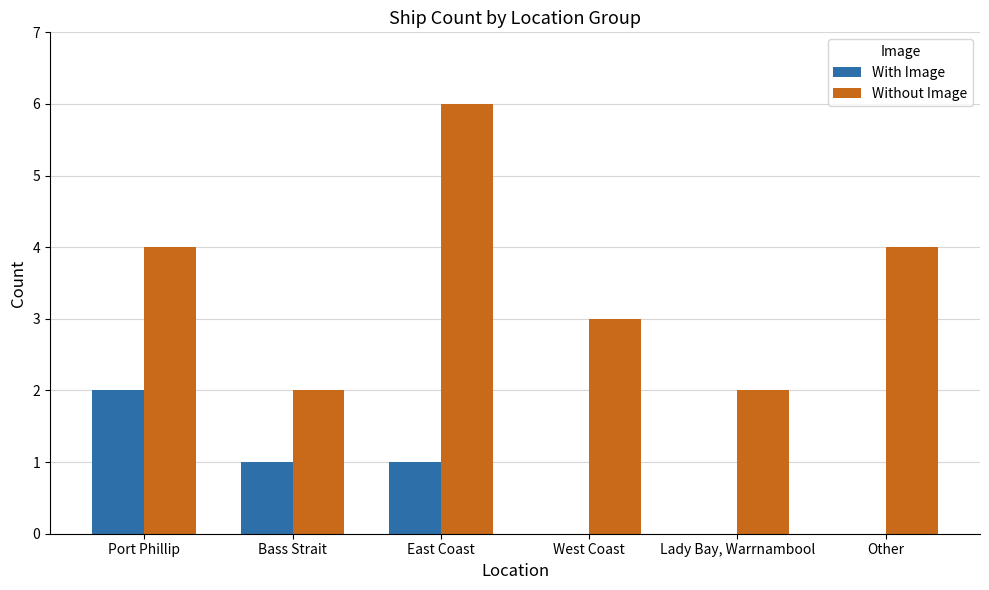

At which label does With Image first exceed 1?

Port Phillip